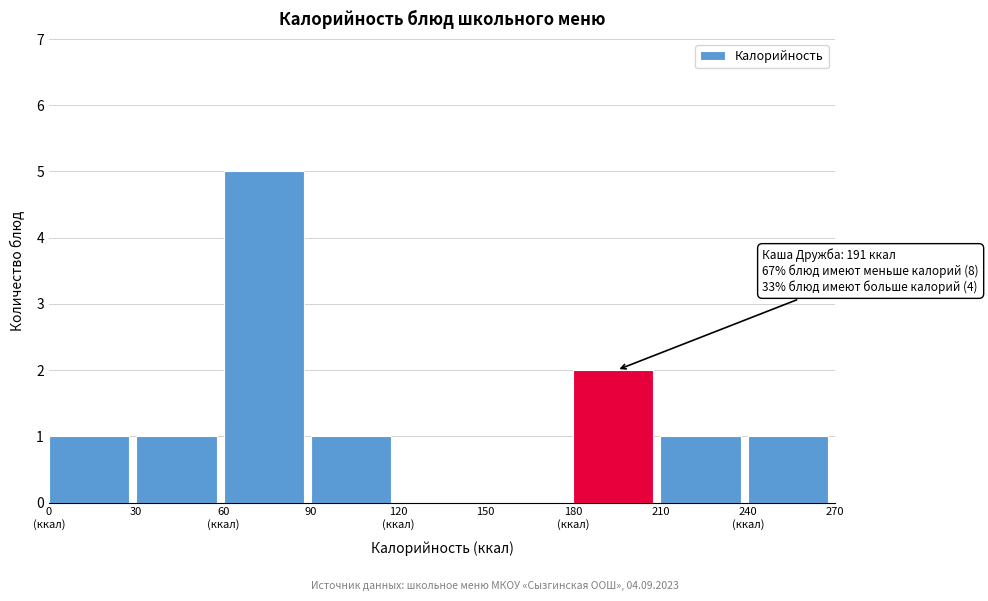

What is the greatest value displayed?

5